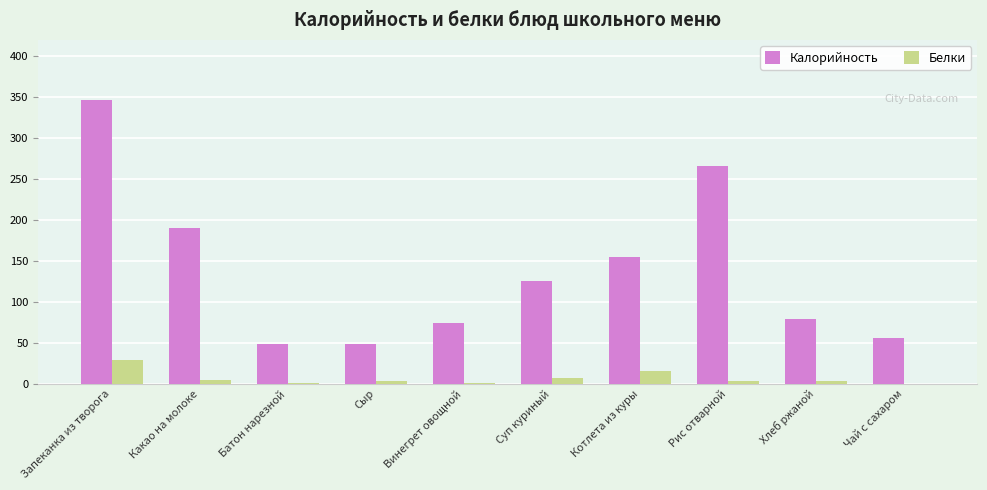

What is the greatest value displayed?

347.0